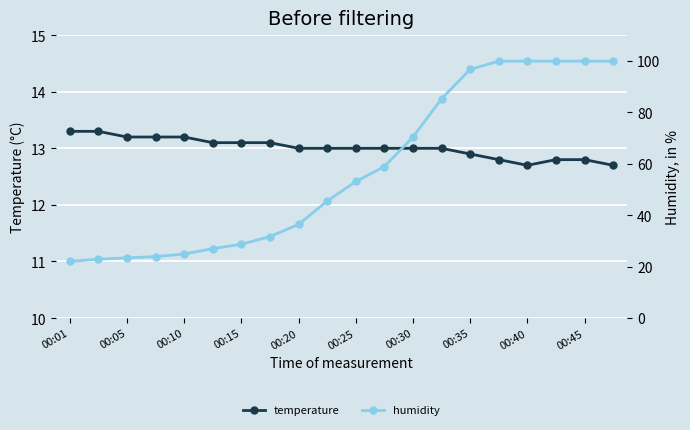

What is the value of the humidity point at the 13th from the left?

70.4